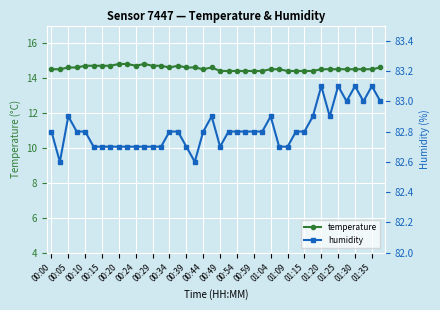

What is the difference between the maximum and minimum values in the humidity series?

0.5